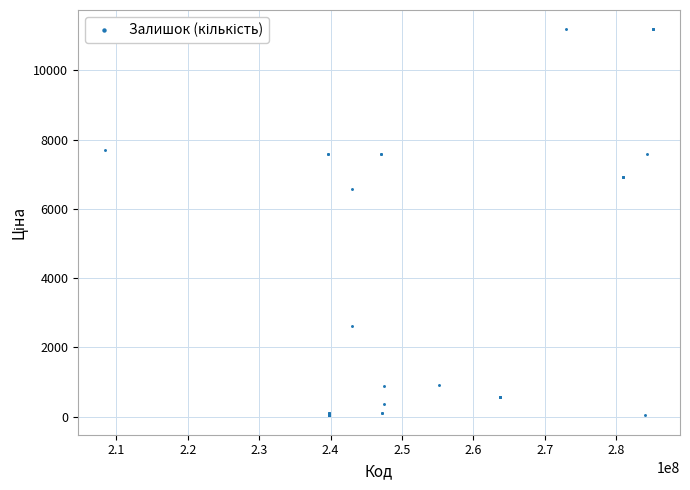

What Y value in the scatter plot is closest to 5610?

6568.8